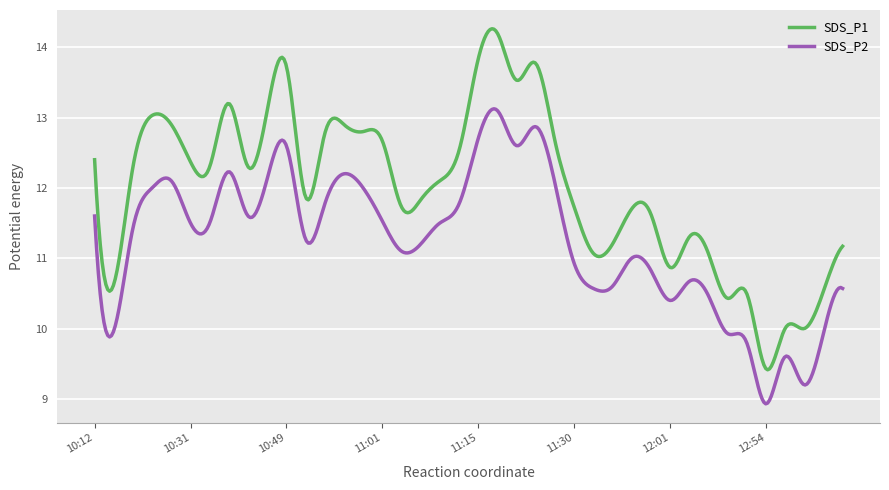

Which series has the largest total across all categories?

SDS_P1